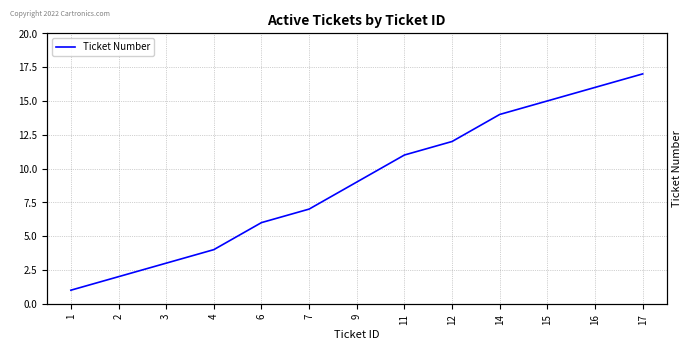

List the labels in order of value, largest first.

17, 16, 15, 14, 12, 11, 9, 7, 6, 4, 3, 2, 1